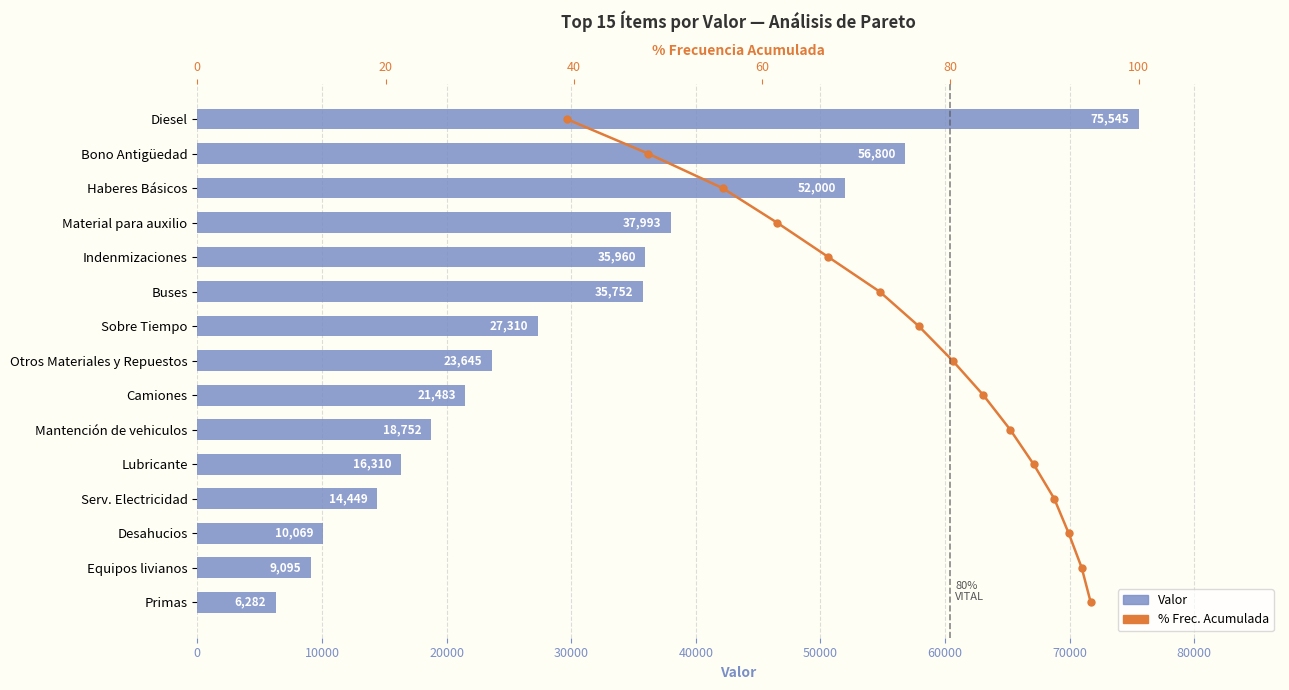

Which series has the largest total across all categories?

Valor